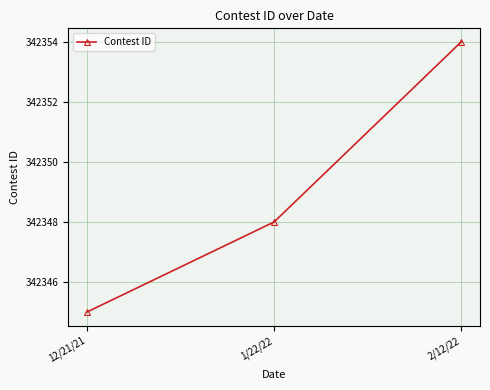

What is the change in value from 12/21/21 to 1/22/22?

+3